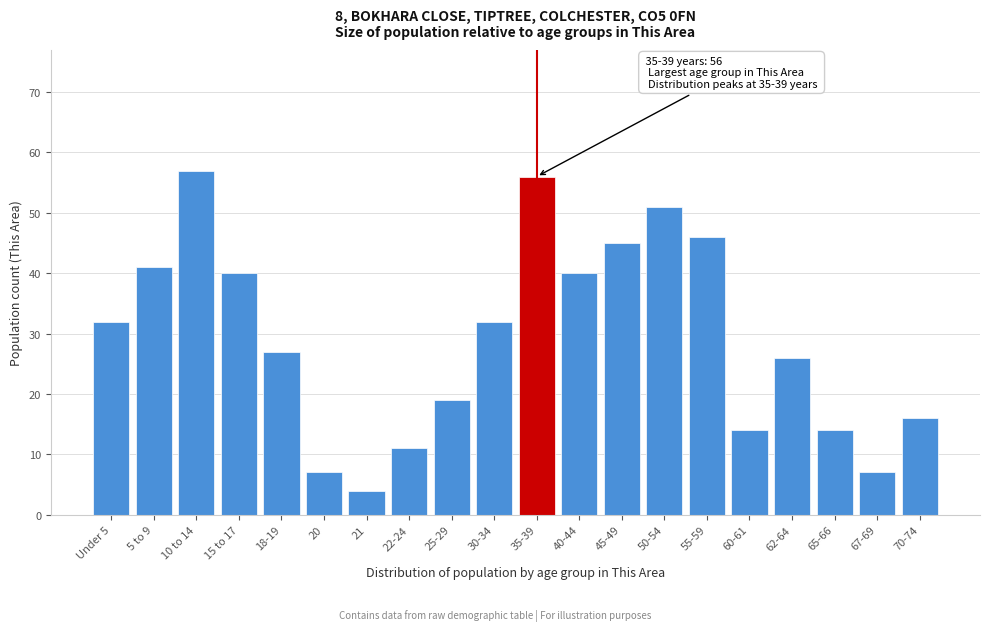

Reading left to right, transcribe all the data shown in this chart.

Under 5=32	5 to 9=41	10 to 14=57	15 to 17=40	18-19=27	20=7	21=4	22-24=11	25-29=19	30-34=32	35-39=56	40-44=40	45-49=45	50-54=51	55-59=46	60-61=14	62-64=26	65-66=14	67-69=7	70-74=16